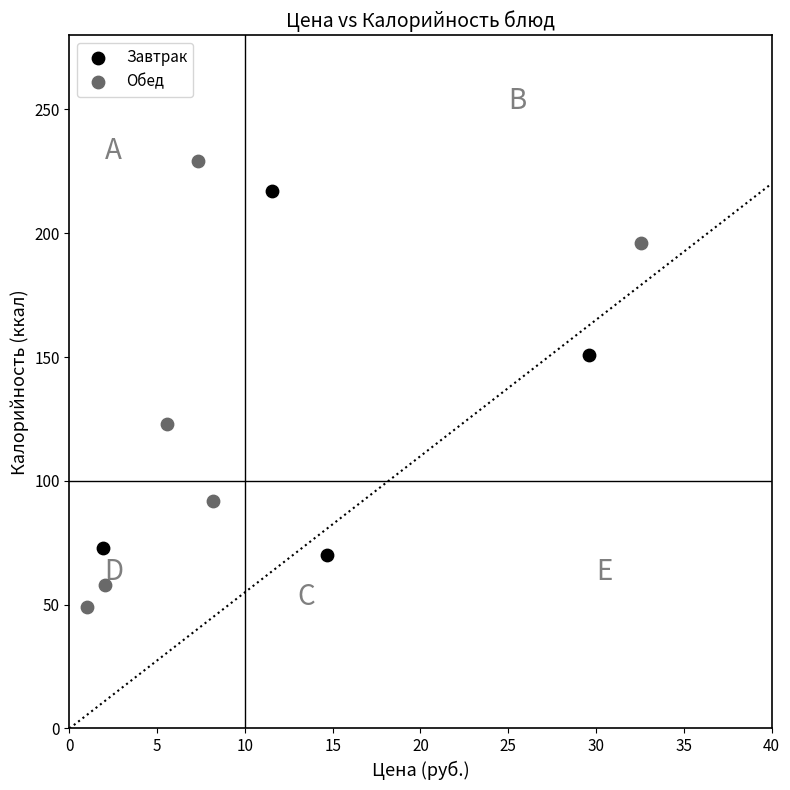

Which series contains the highest Y value?

Обед